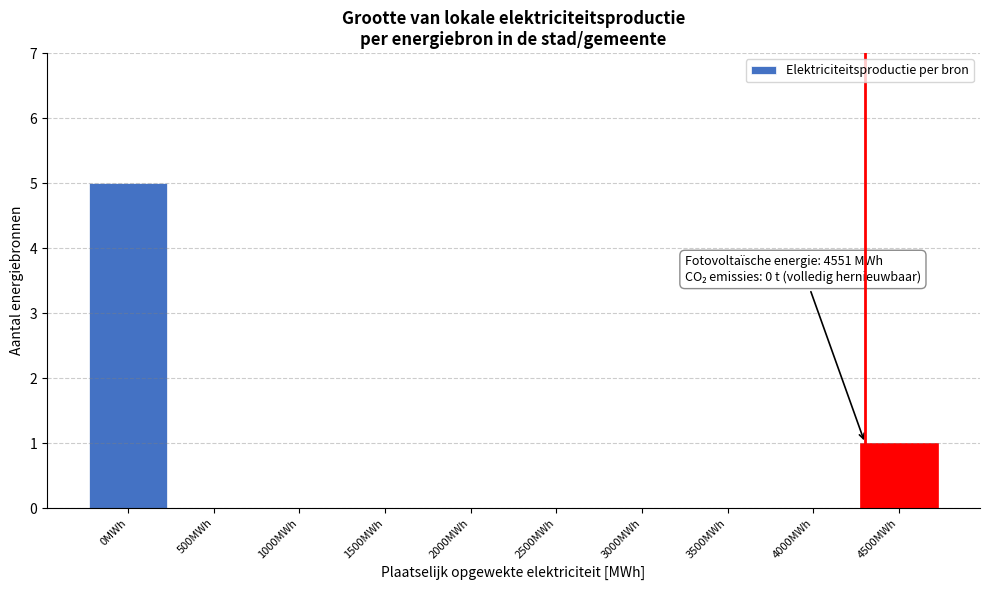

Reading left to right, what are all the values shown in this chart?

0MWh=5	500MWh=0	1000MWh=0	1500MWh=0	2000MWh=0	2500MWh=0	3000MWh=0	3500MWh=0	4000MWh=0	4500MWh=1